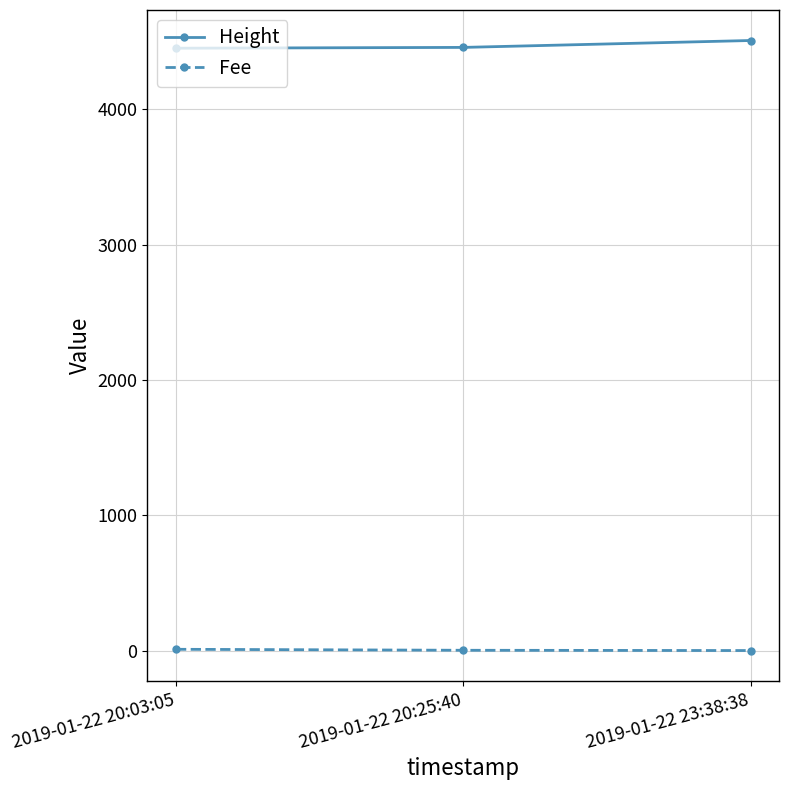

What is the spread (max minus min) of values at 2019-01-22 20:03:05?

4441.7